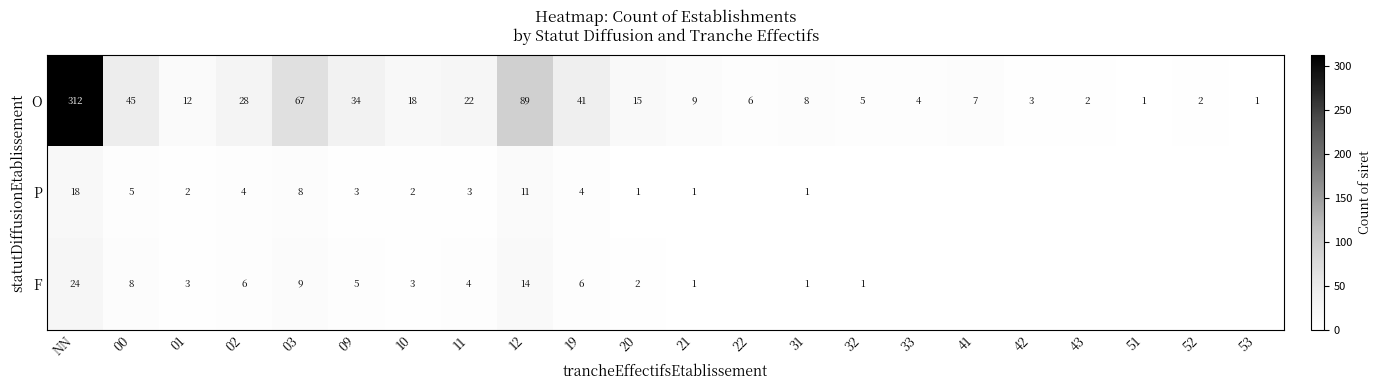

What is the greatest value displayed?

312